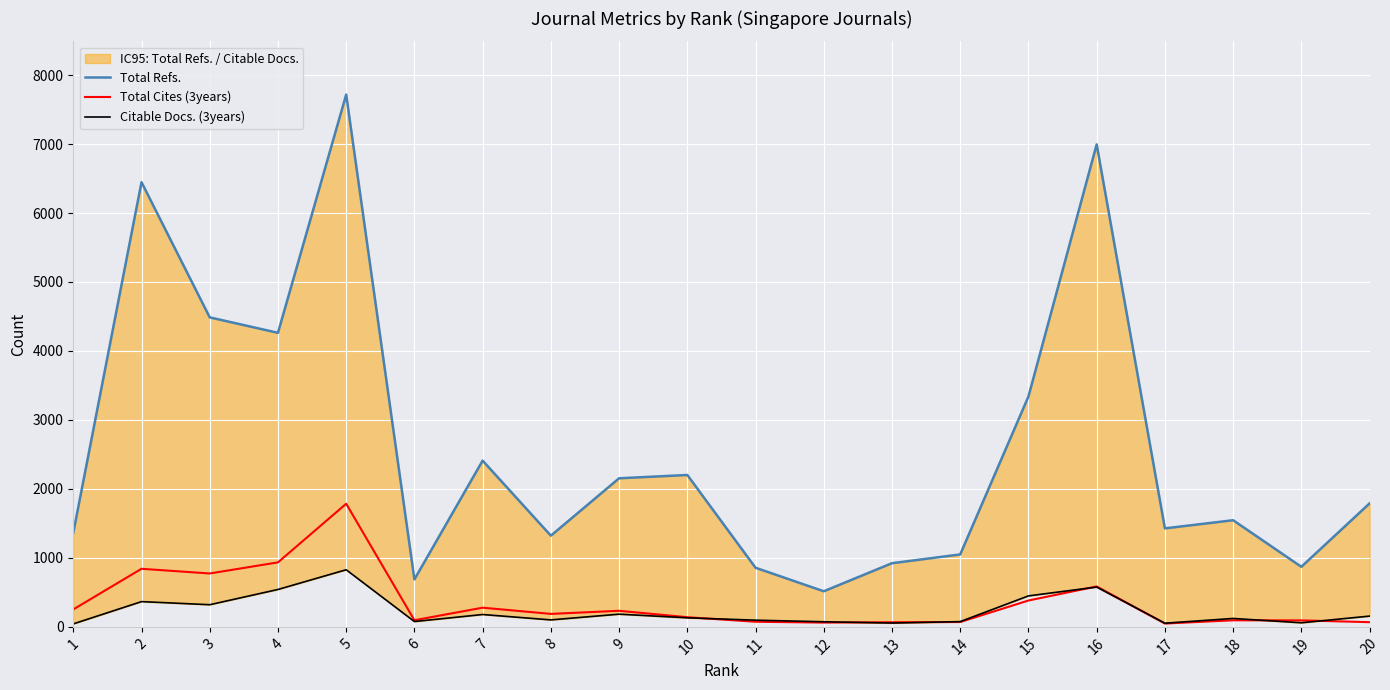

At 10, list the series in order from smallest to largest.

Citable Docs. (3years), Total Cites (3years), Total Refs.